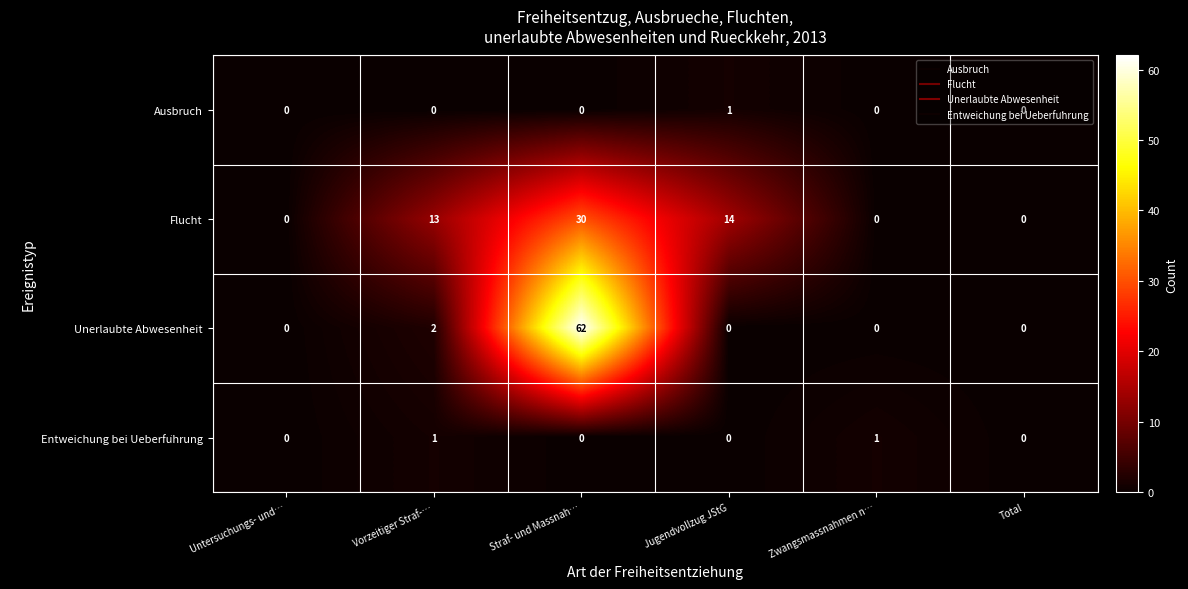

What is the difference between the maximum and second lowest values in the Unerlaubte Abwesenheit series?

62